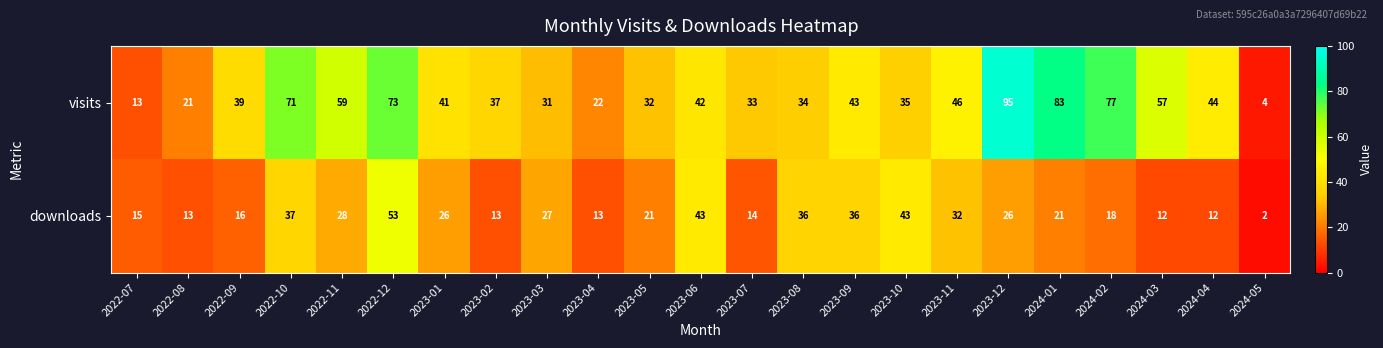

What is the sum of the visits values at 2023-03 and 2024-02?

108